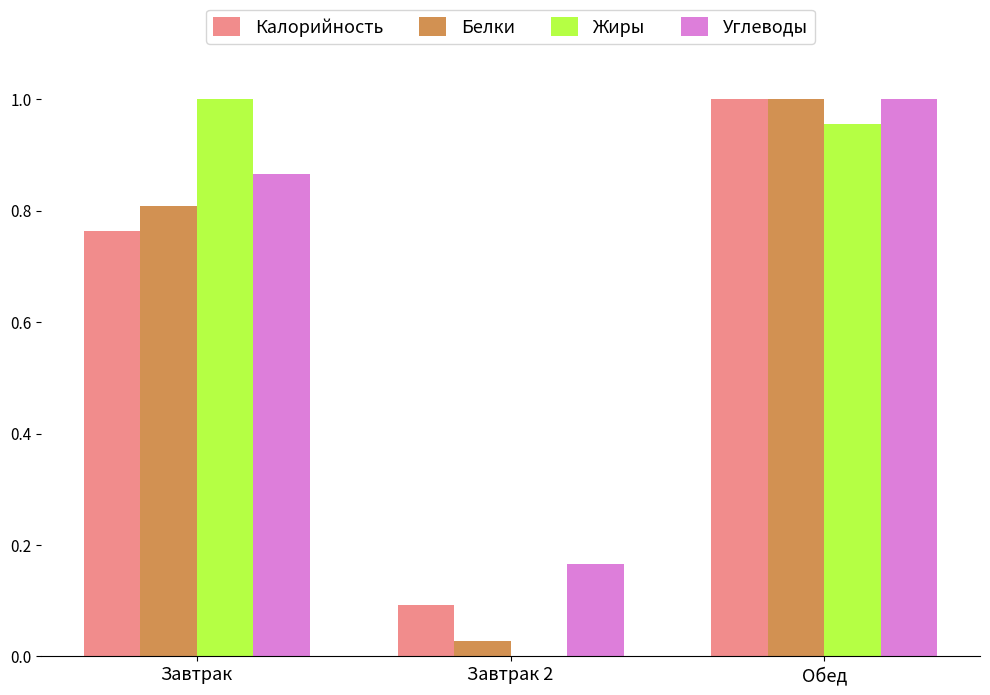

Which series has the widest spread of values?

Жиры